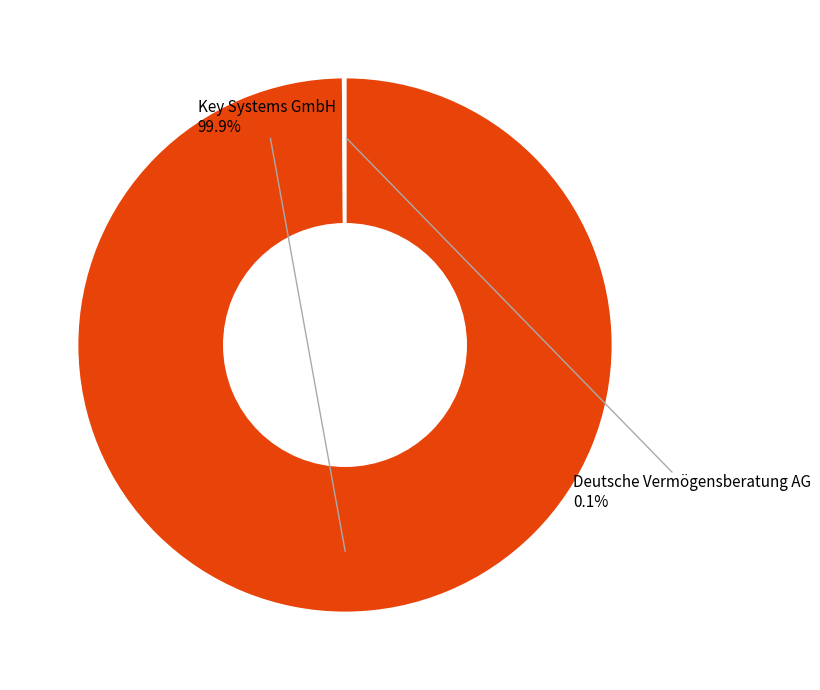

Is there any slice that represents more than half of the pie?

Yes